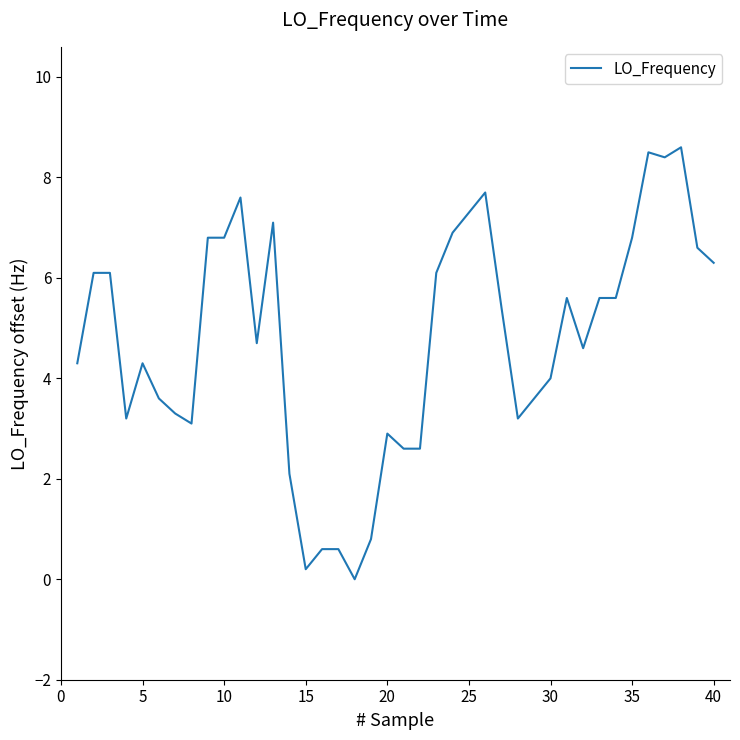

What is the difference between the maximum and minimum values?

8.6